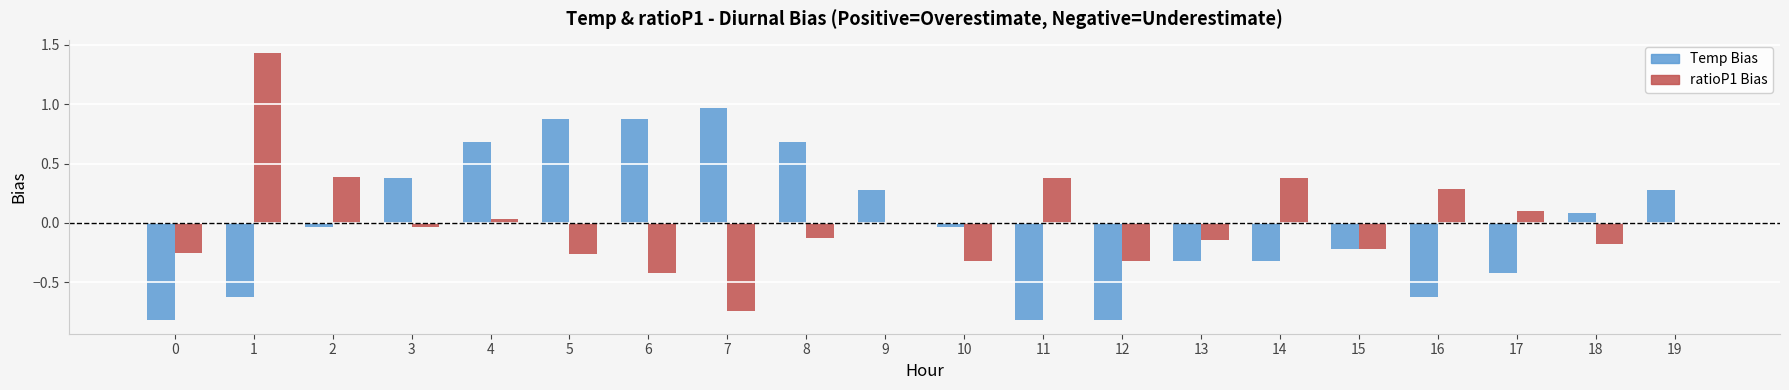

How many series are shown in this chart?

2